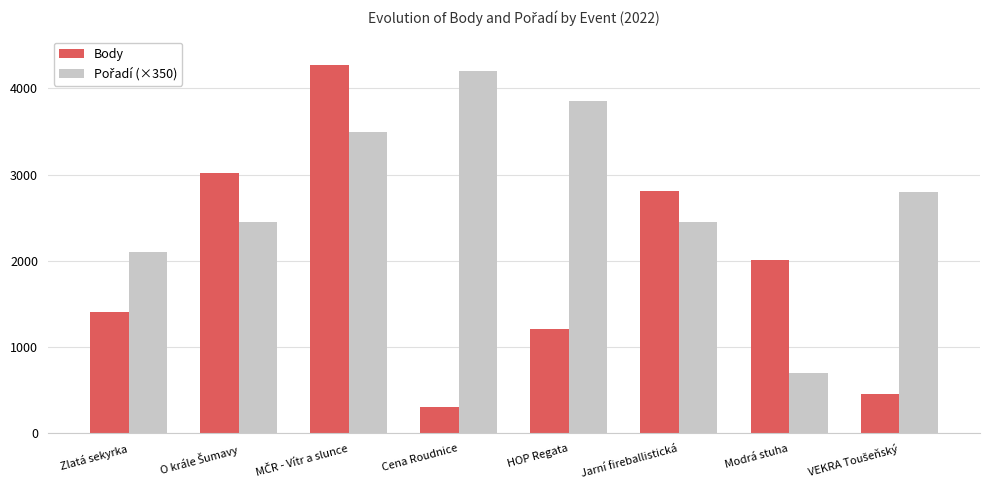

At which label is Body closest to 2289?

Modrá stuha